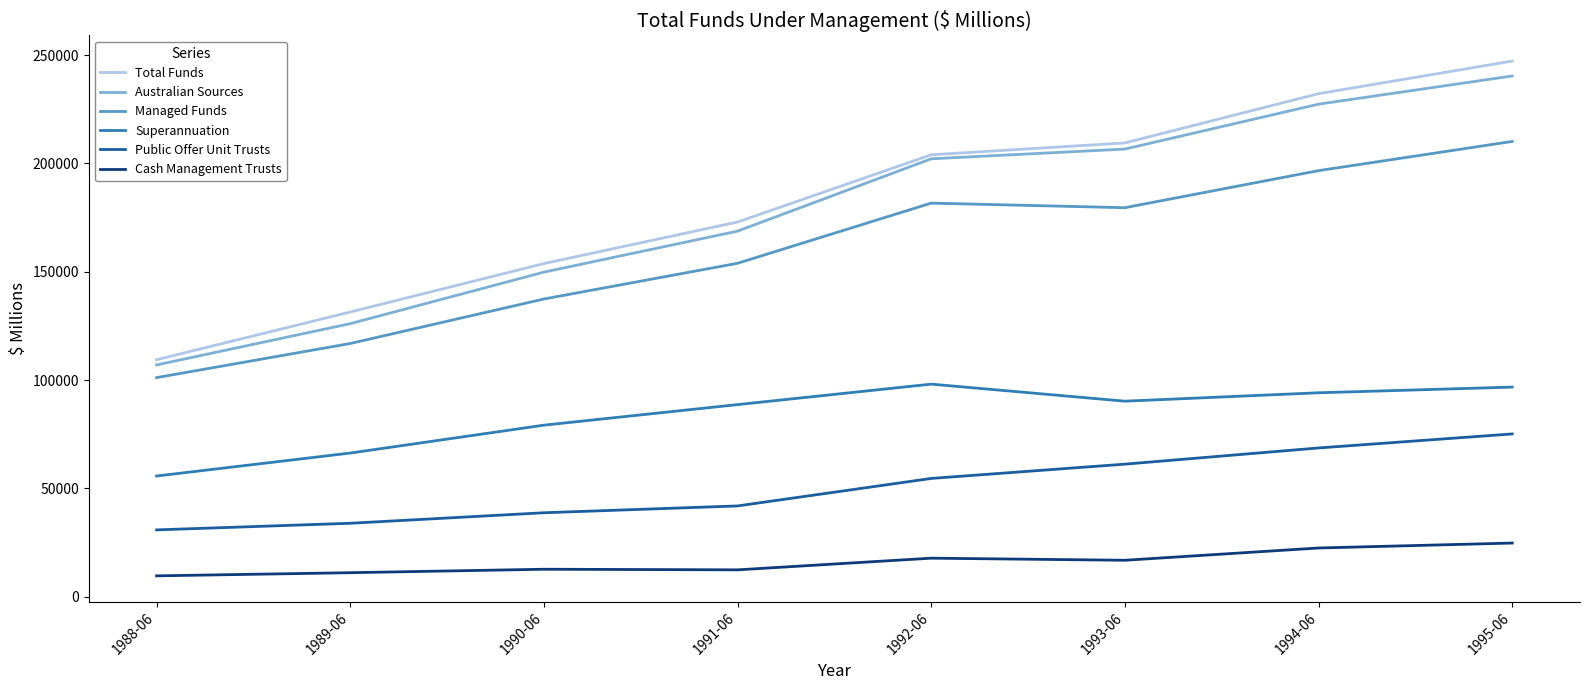

At which category is the sum across all series the highest?

1995-06